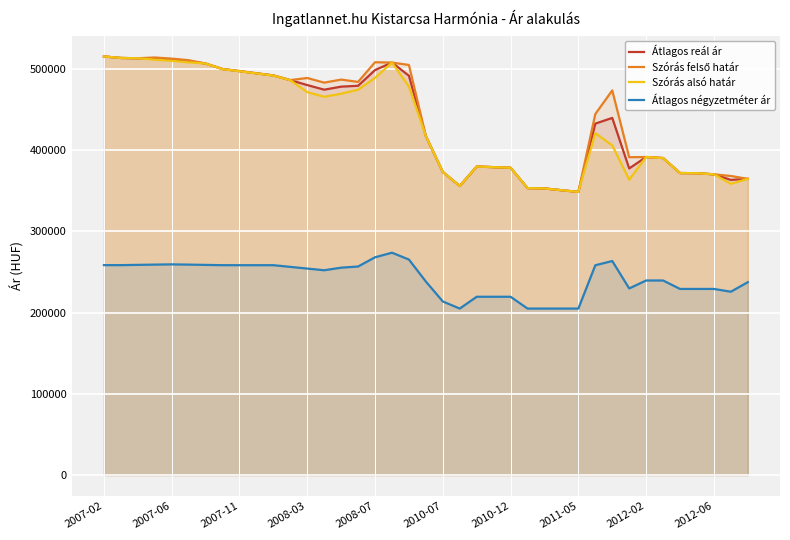

What is the difference between the highest and lowest values at 34?

142716